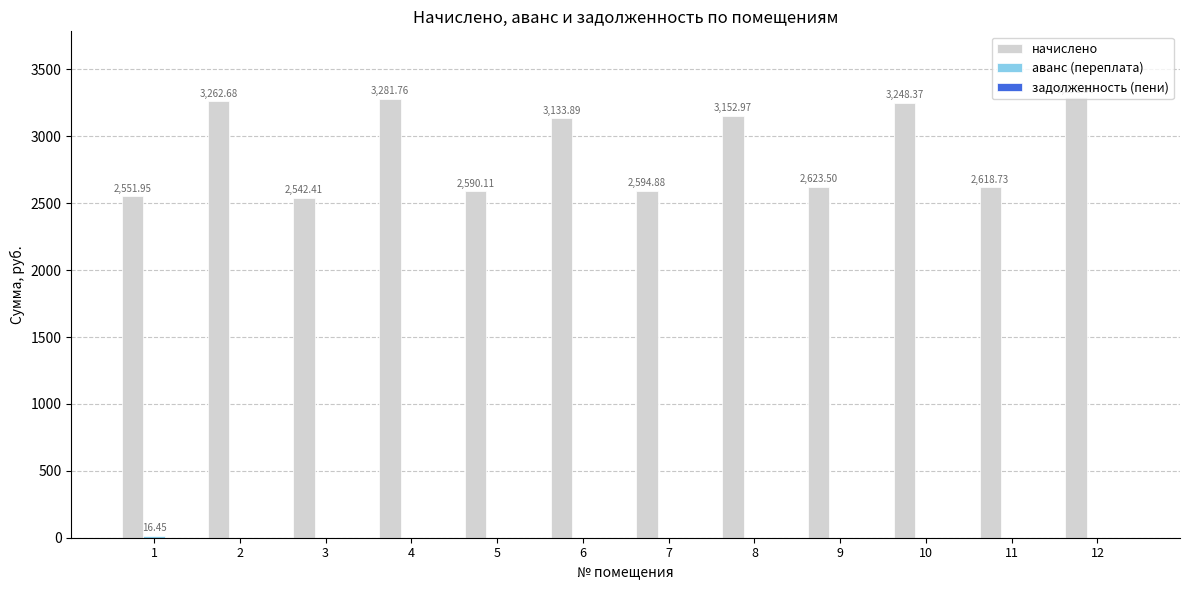

How many groups of bars are there?

12